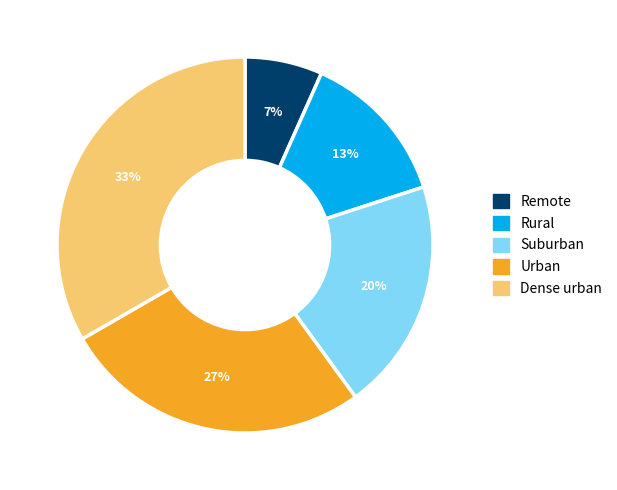

Between Urban and Rural, which is larger?

Urban